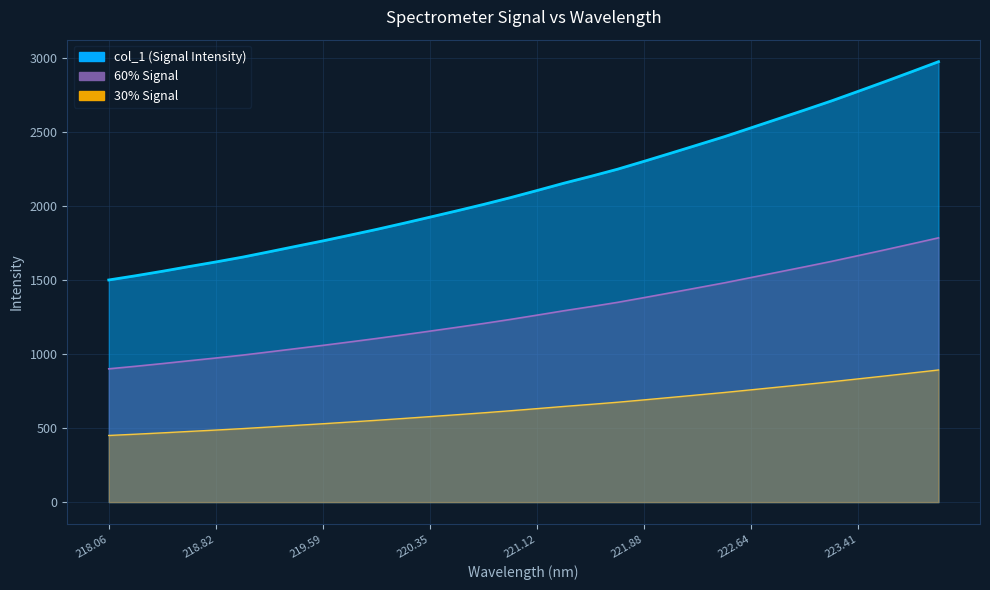

What position from the right is 222.0721?

11